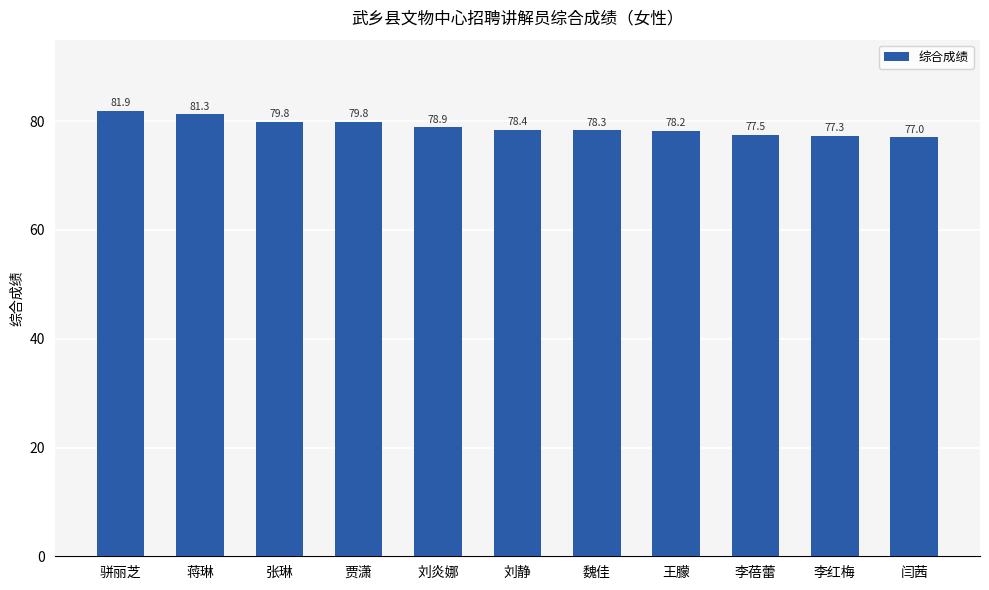

What is the difference between the maximum and minimum values?

4.9